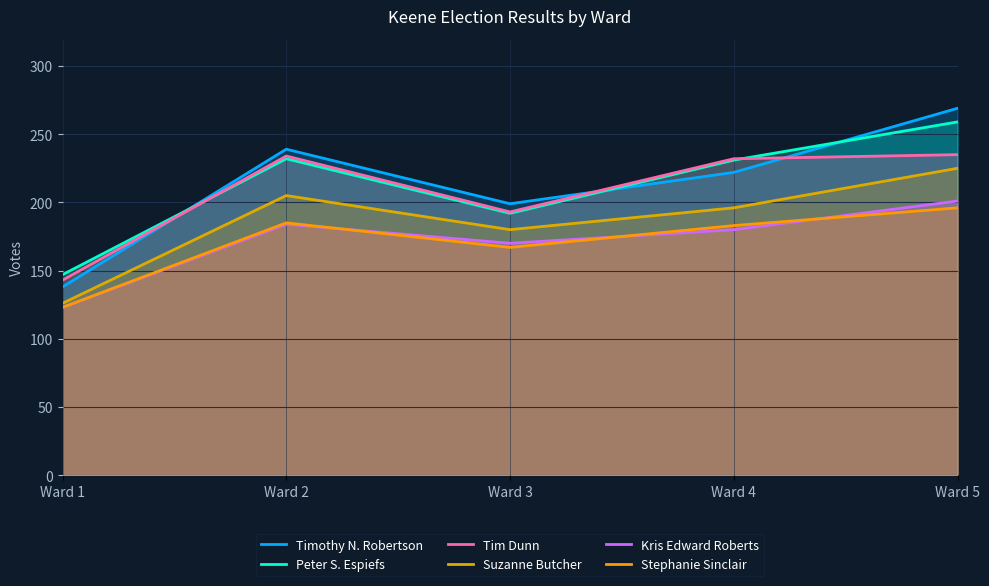

At Ward 4, list the series in order from largest to smallest.

Tim Dunn, Peter S. Espiefs, Timothy N. Robertson, Suzanne Butcher, Stephanie Sinclair, Kris Edward Roberts